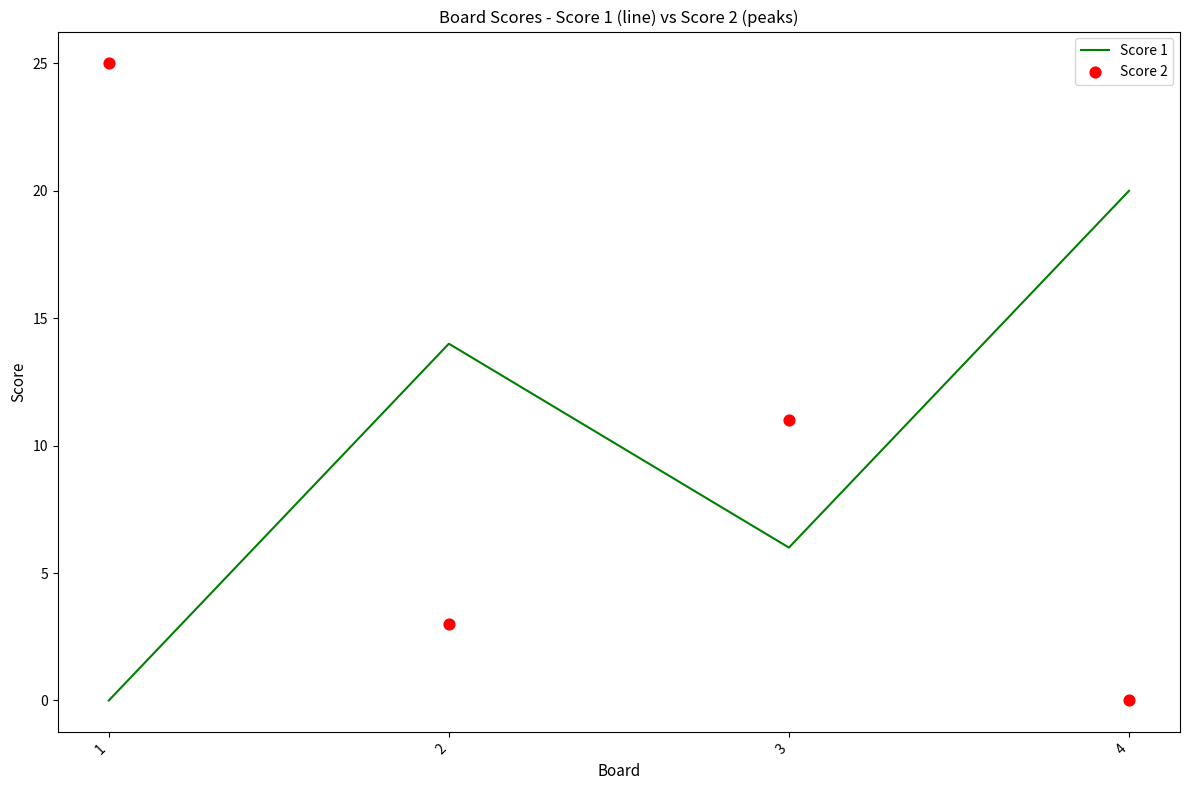

Which series reaches the minimum Y coordinate?

Score 1